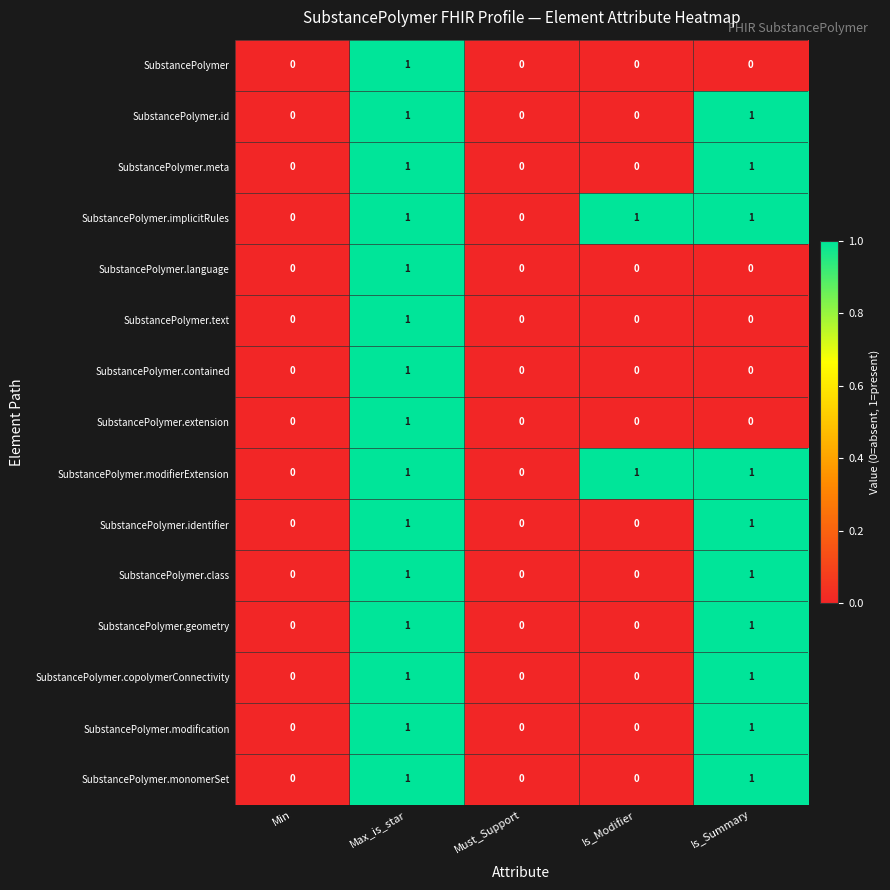

Is it true that SubstancePolymer.modification equals 0 at Max_is_star?

False